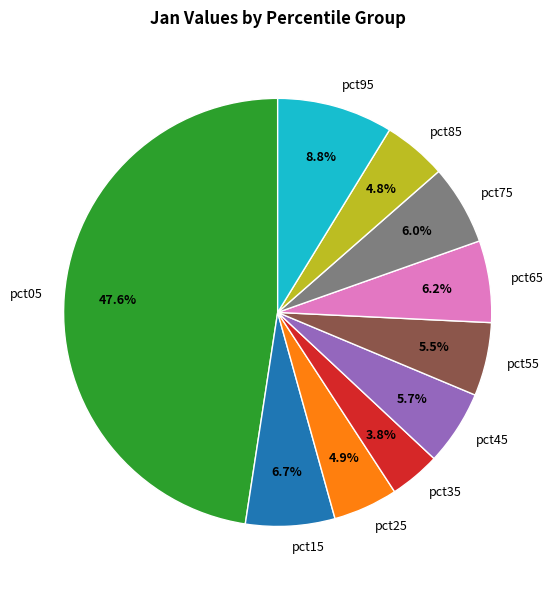

To the nearest percent, what portion does pct45 represent?

6%